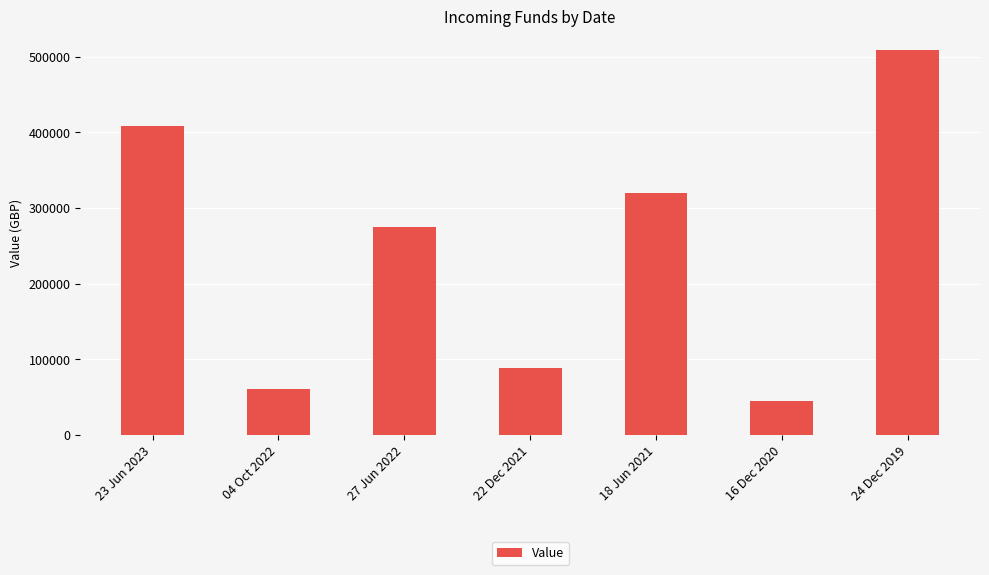

The chart shows a value of 508894 at 24 Dec 2019. True or false?

True